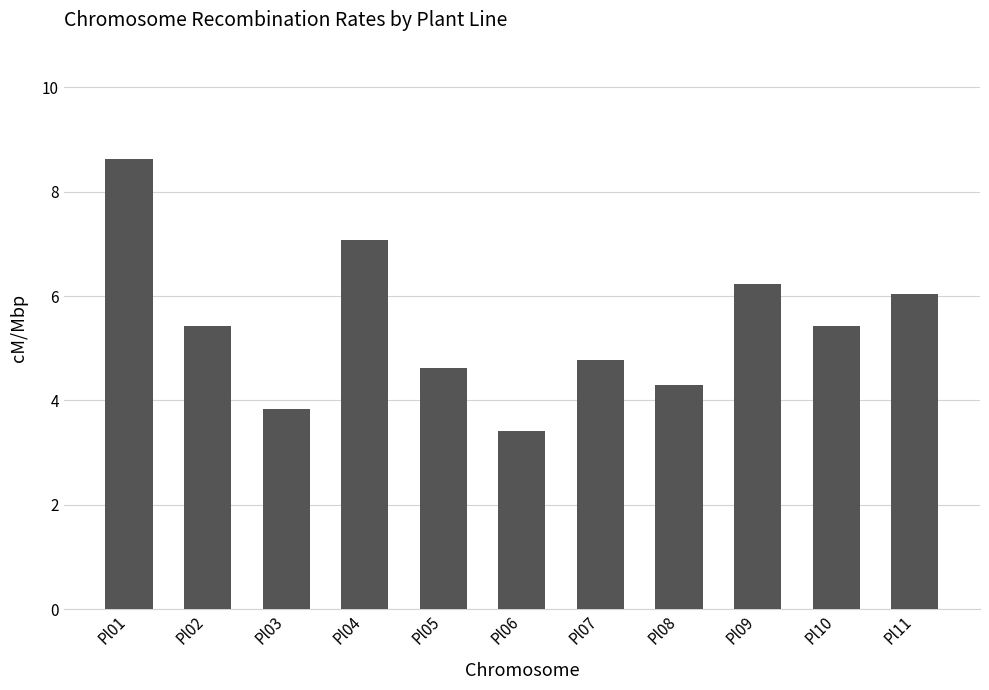

The chart shows a value of 3.8 at Pl03. True or false?

True